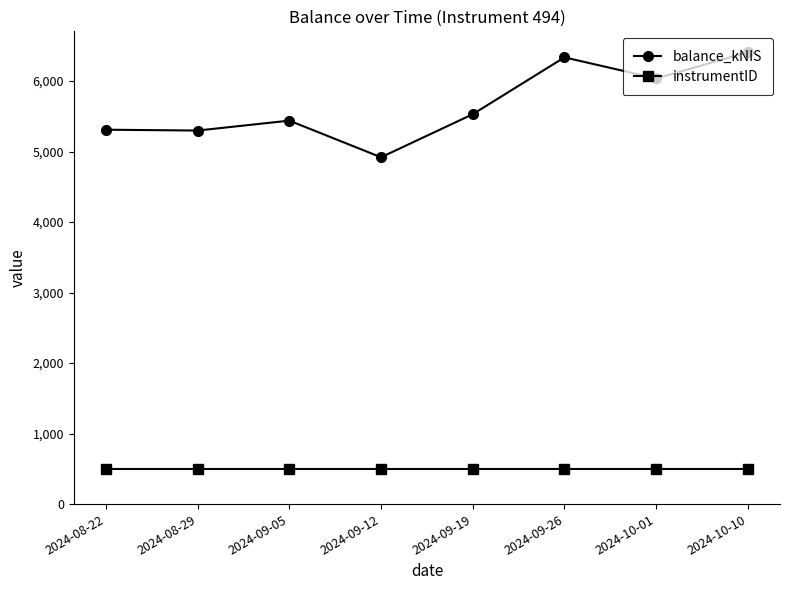

What position from the left is 2024-08-22?

1